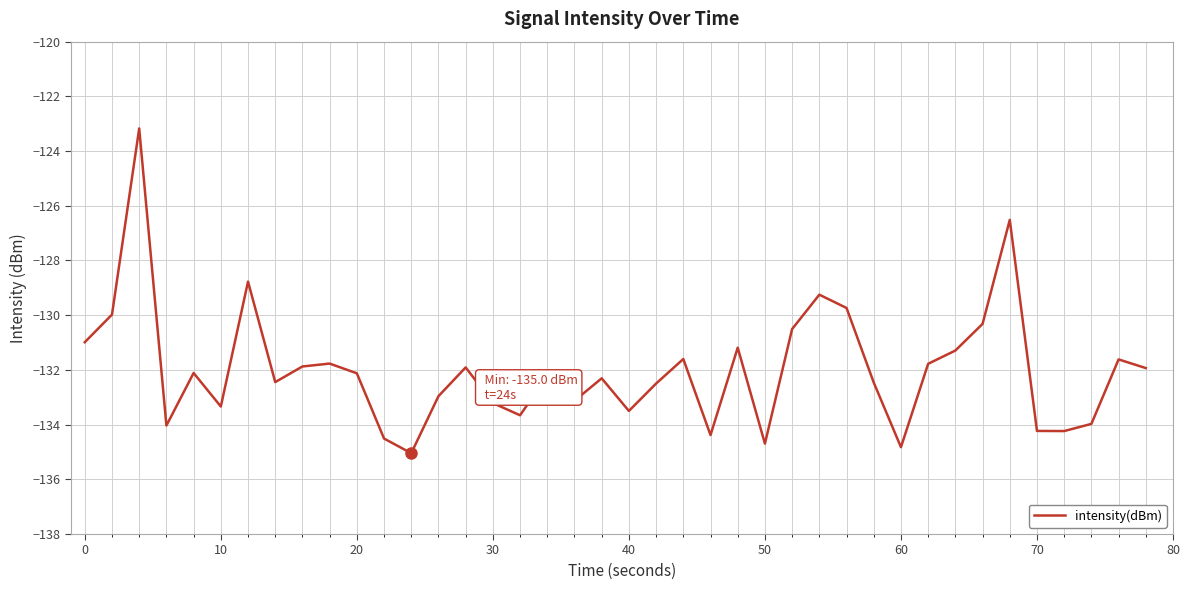

Does the chart display data point markers on the line(s)?

No